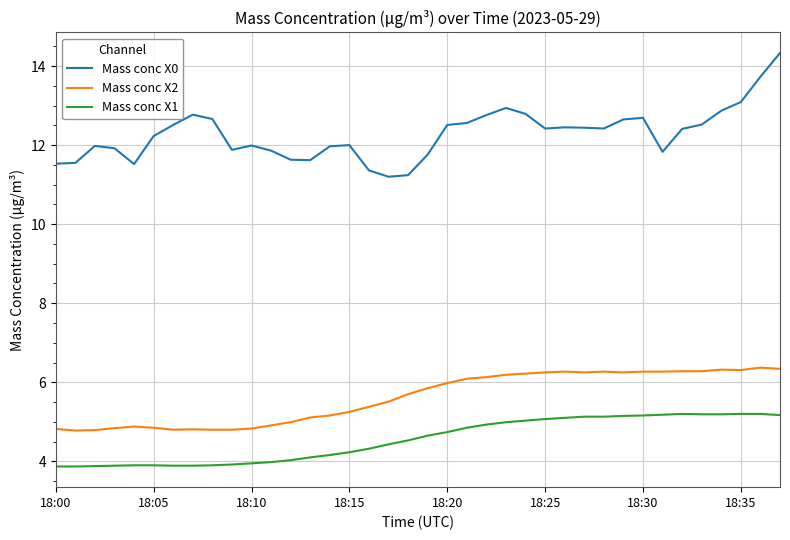

True or false: Mass conc X1 and Mass conc X0 intersect in this chart.

False